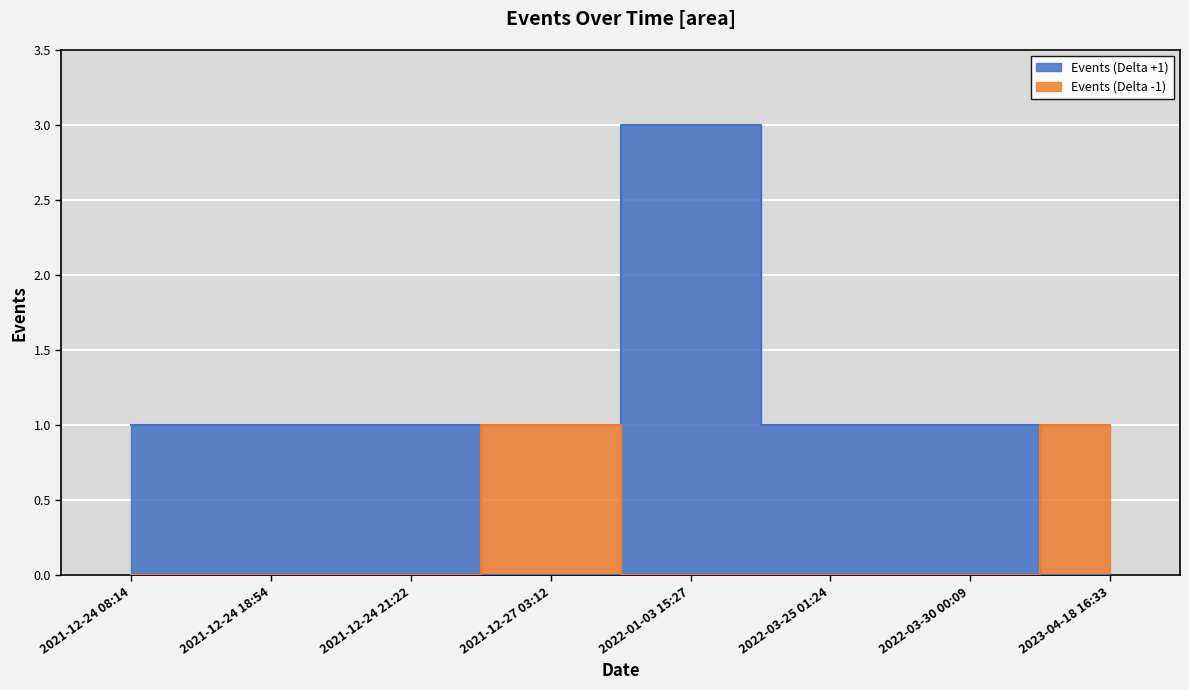

How many values are between 1 and 2?

7